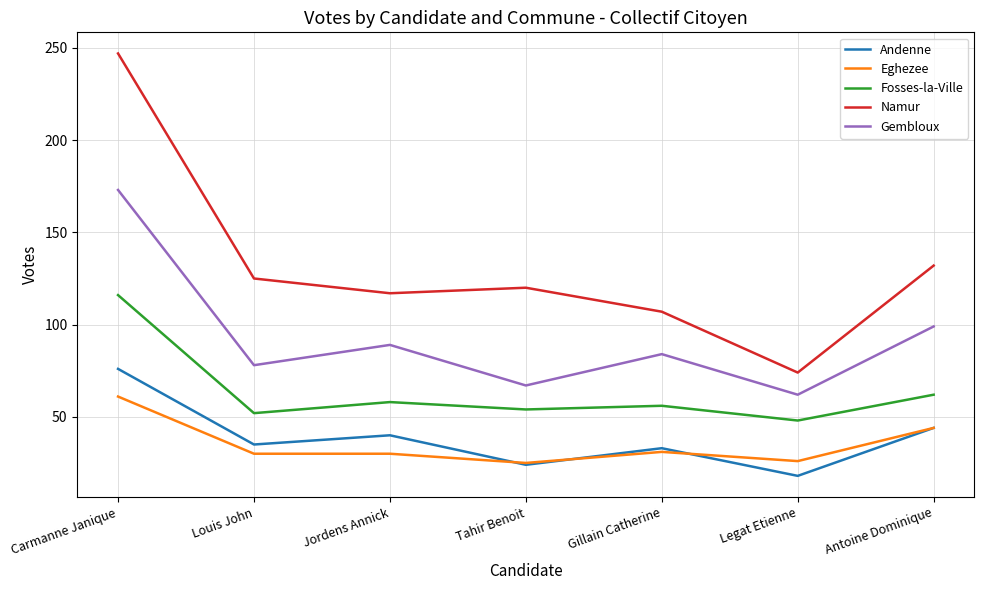

Where is Namur nearest to the value 160?

Antoine Dominique